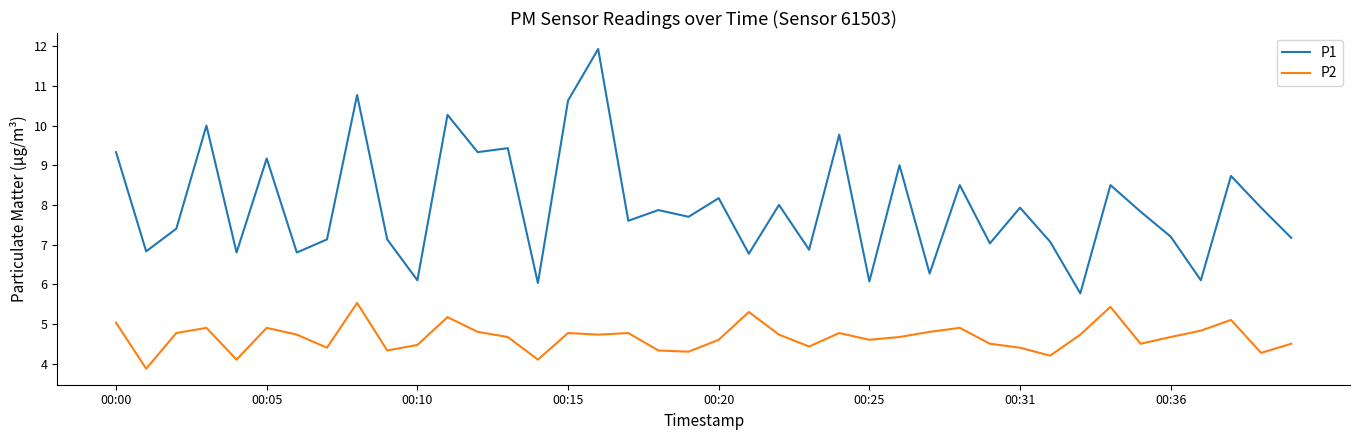

Which series has the widest spread of values?

P1